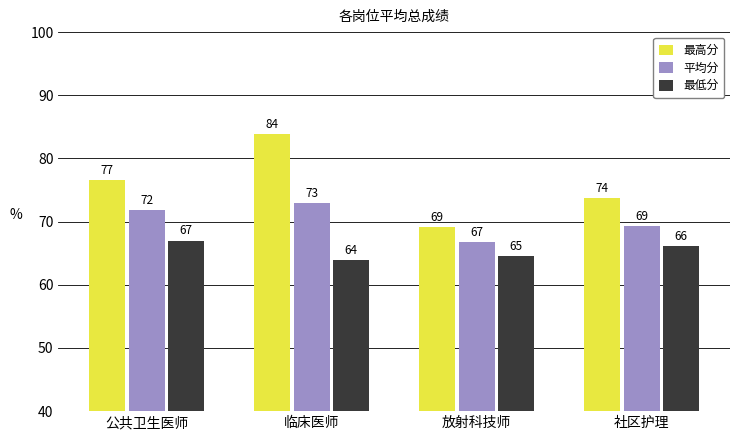

What is the label of the 2nd bar from the right?

放射科技师